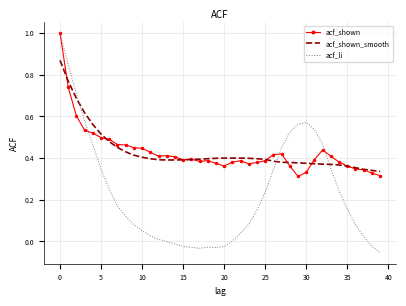

Which series has the widest spread of values?

acf_li